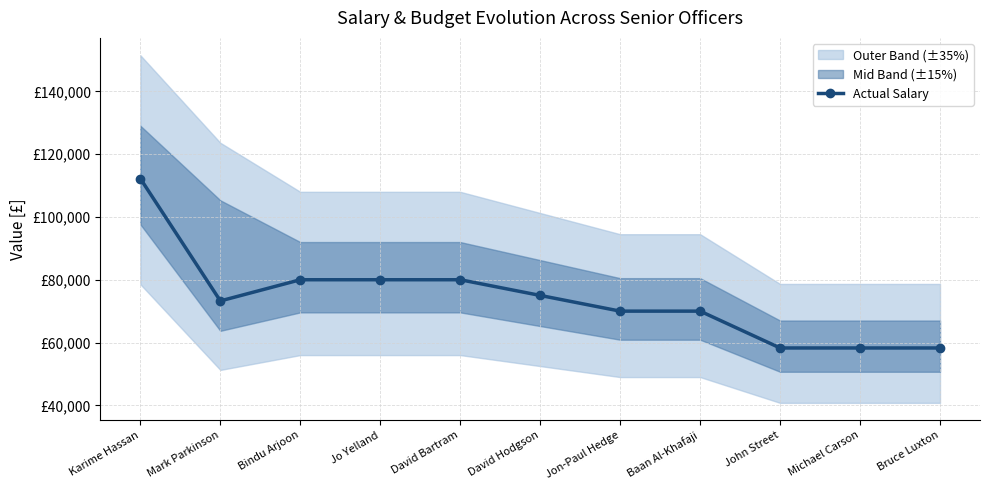

Does the chart display data point markers on the line(s)?

Yes